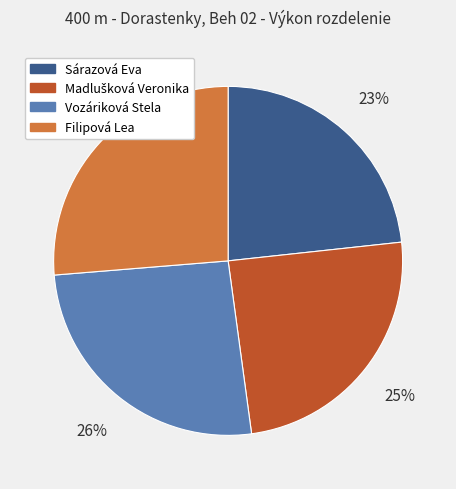

To the nearest percent, what is the average slice percentage?

25%